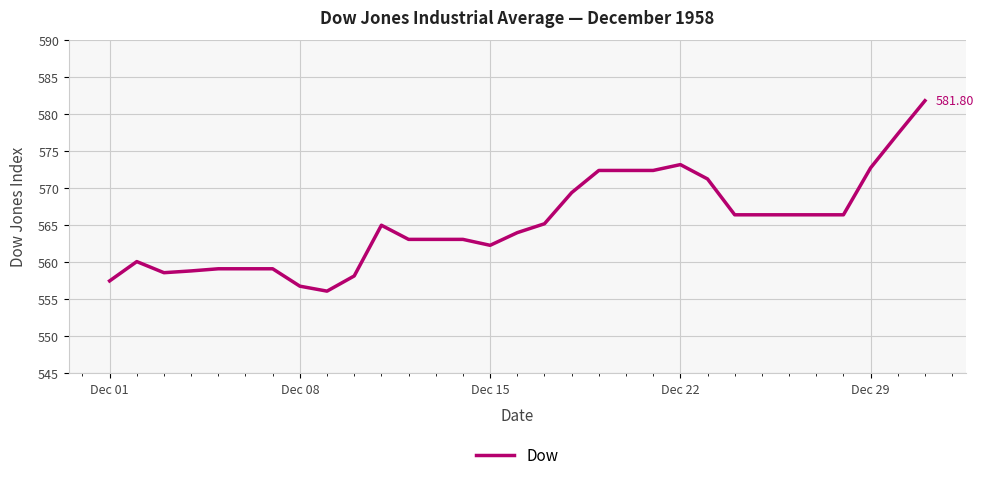

What is the difference between the maximum and minimum values?

25.7